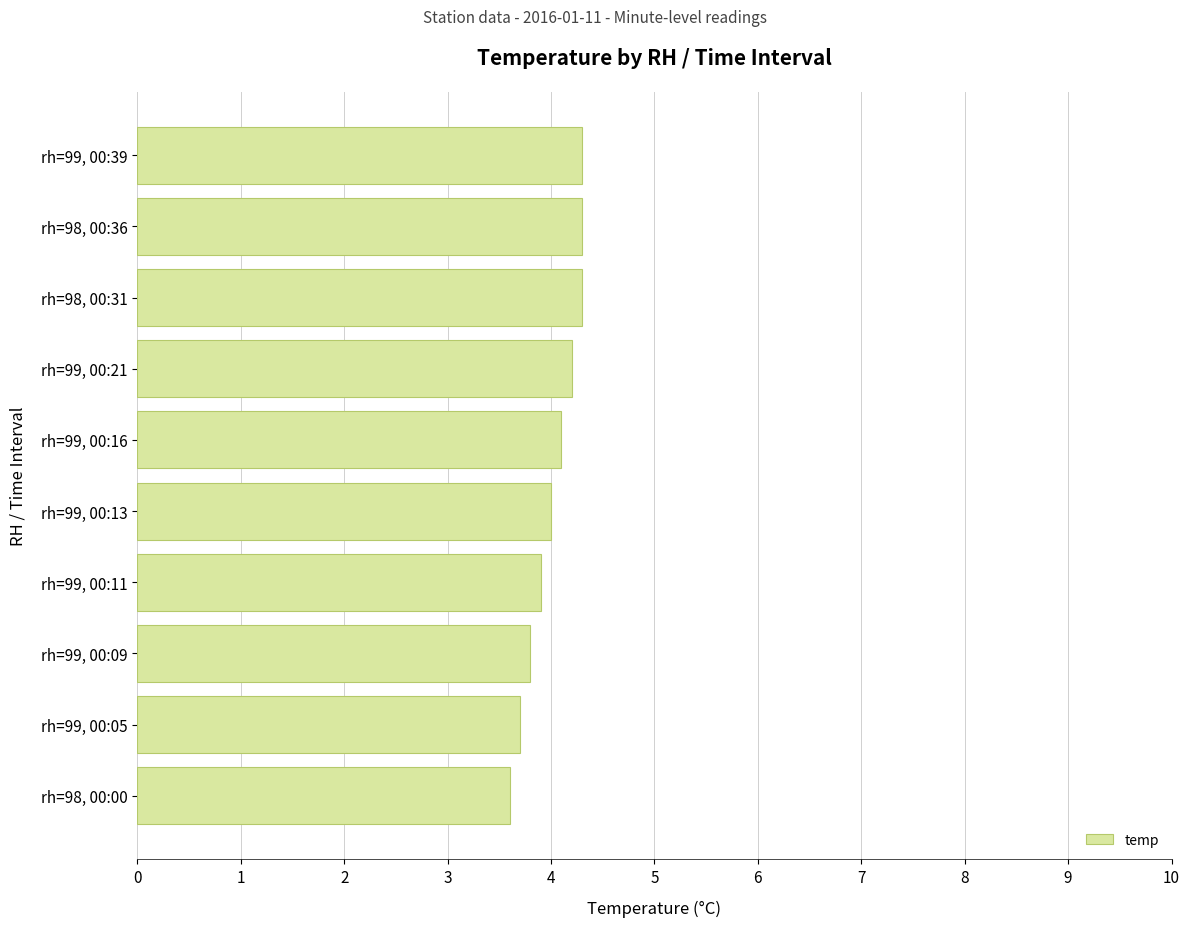

Reading bottom to top, list all the values displayed in this chart.

3.6	3.7	3.8	3.9	4.0	4.1	4.2	4.3	4.3	4.3